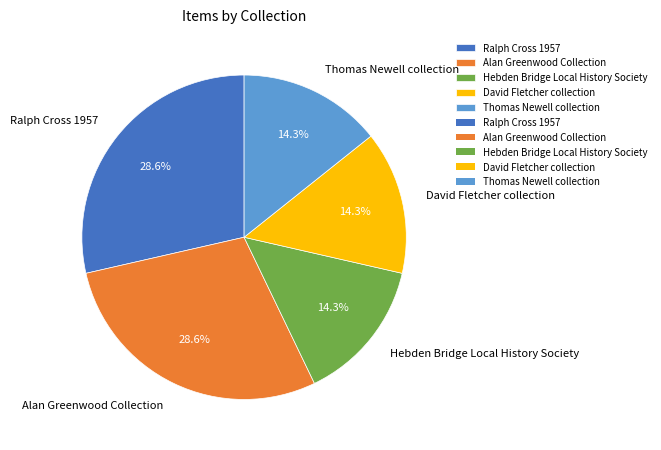

To the nearest percent, what percentage of the pie is Thomas Newell collection?

14%